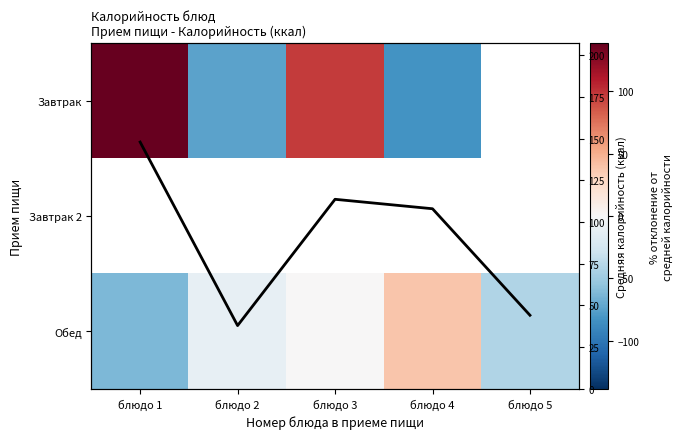

What is the sum of the Обед values at блюдо 1 and блюдо 5?

-104.9